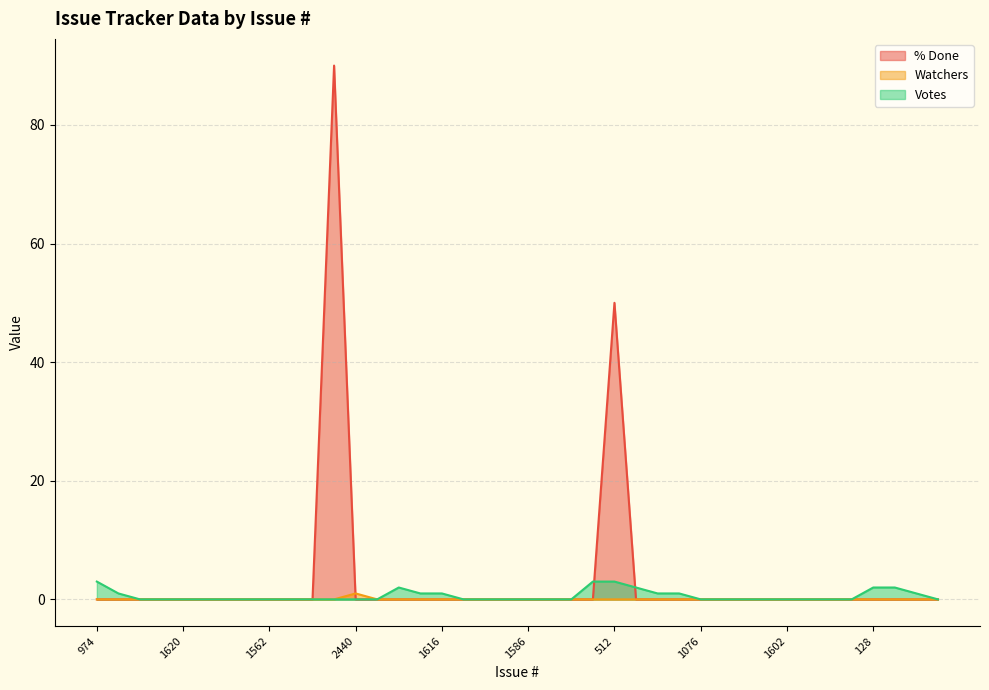

At which label is Votes closest to 1?

1618